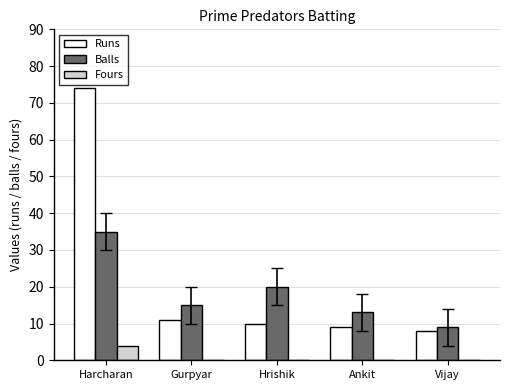

What is the sum of all Runs values?

112